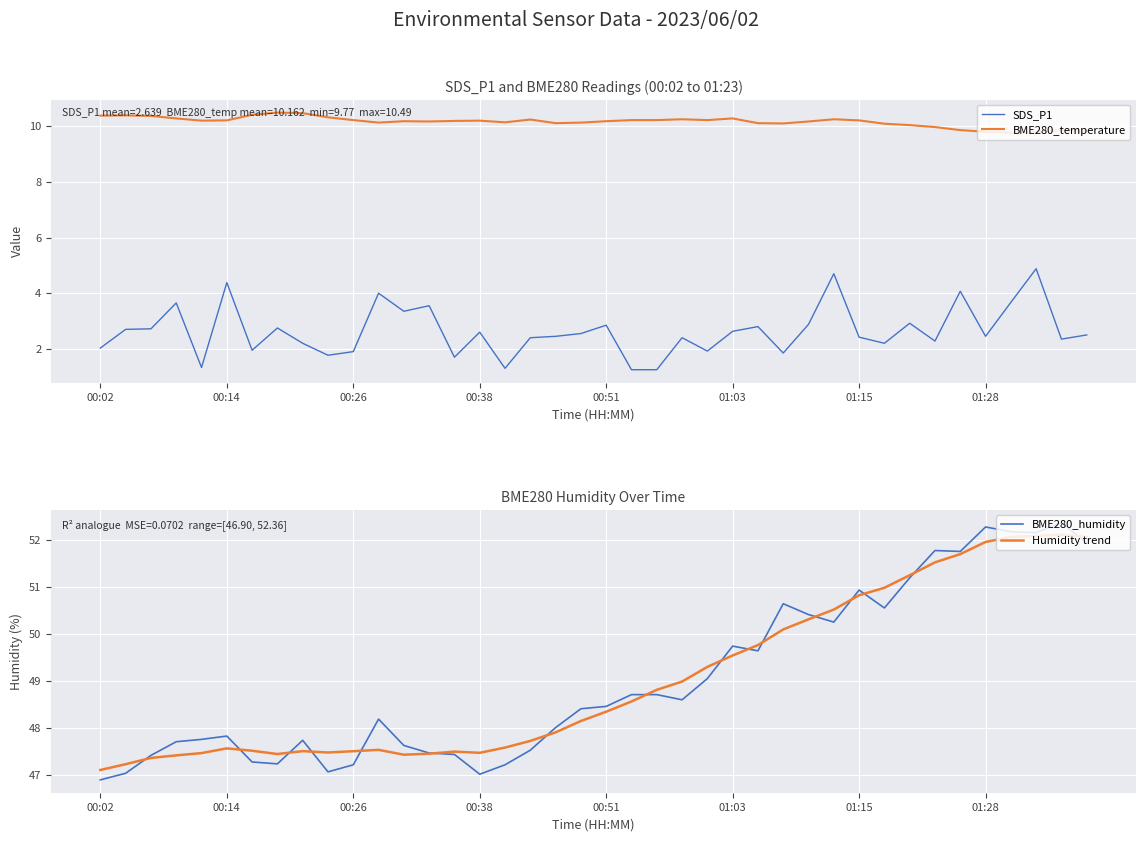

What is the sum of all BME280_humidity values?

1961.4